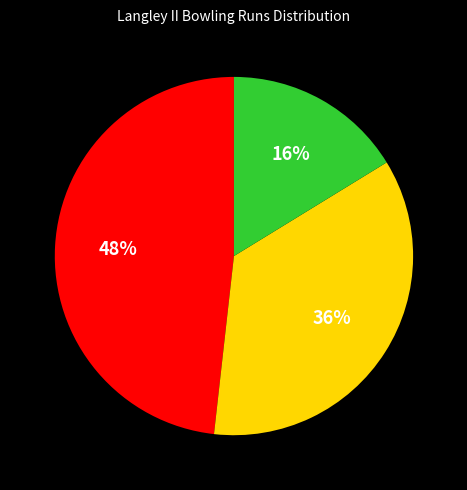

How many segments does this pie chart have?

3